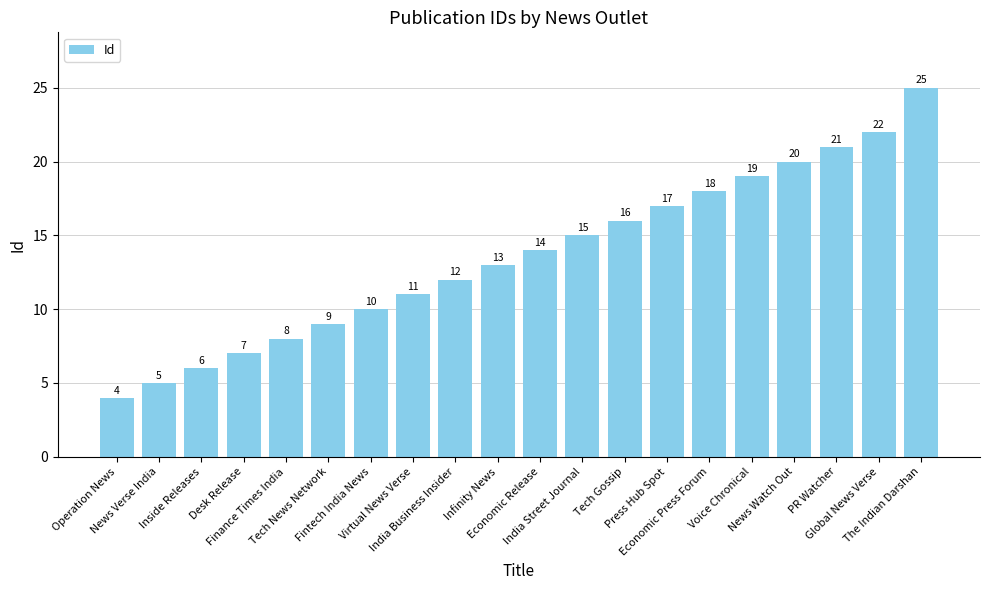

Does the chart contain any negative values?

No